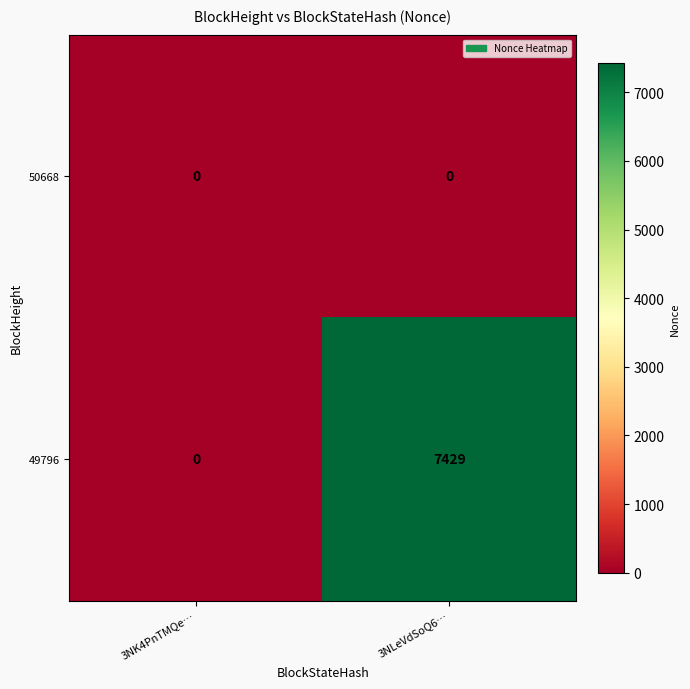

What value does the 49796 series have at 3NLeVdSoQ6…, to the nearest 50?

7450